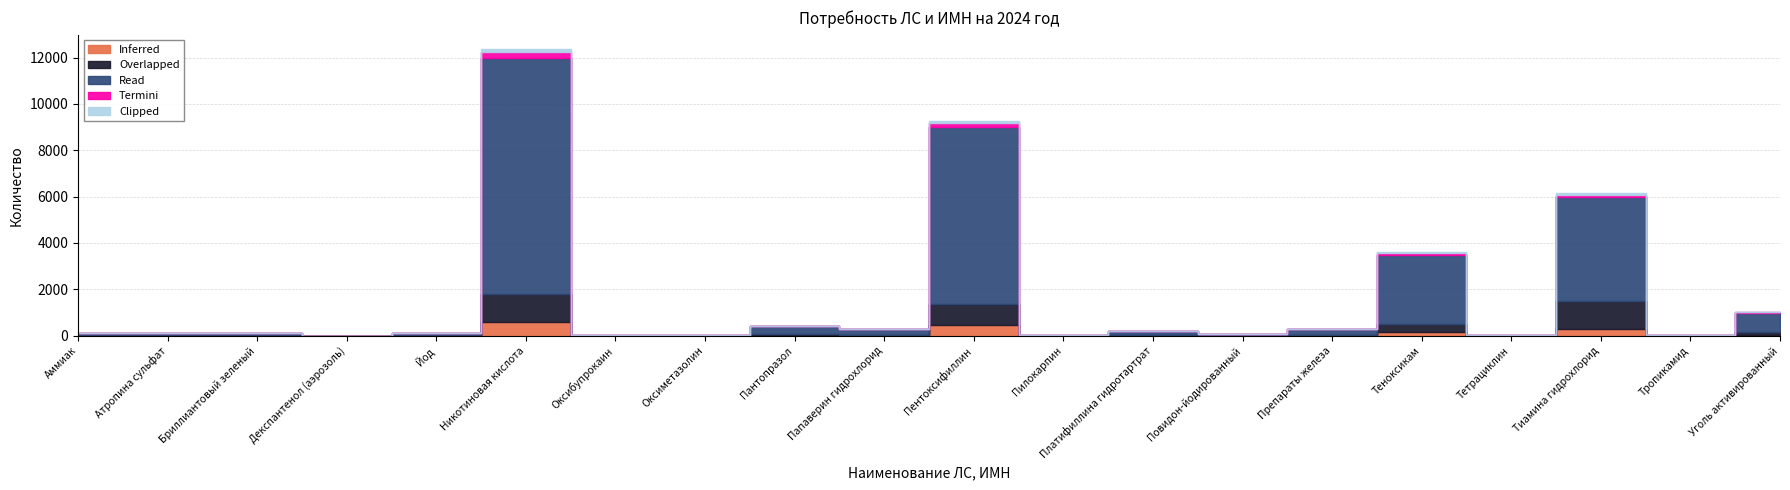

The value of Clipped at Атропина сульфат is 1. True or false?

False